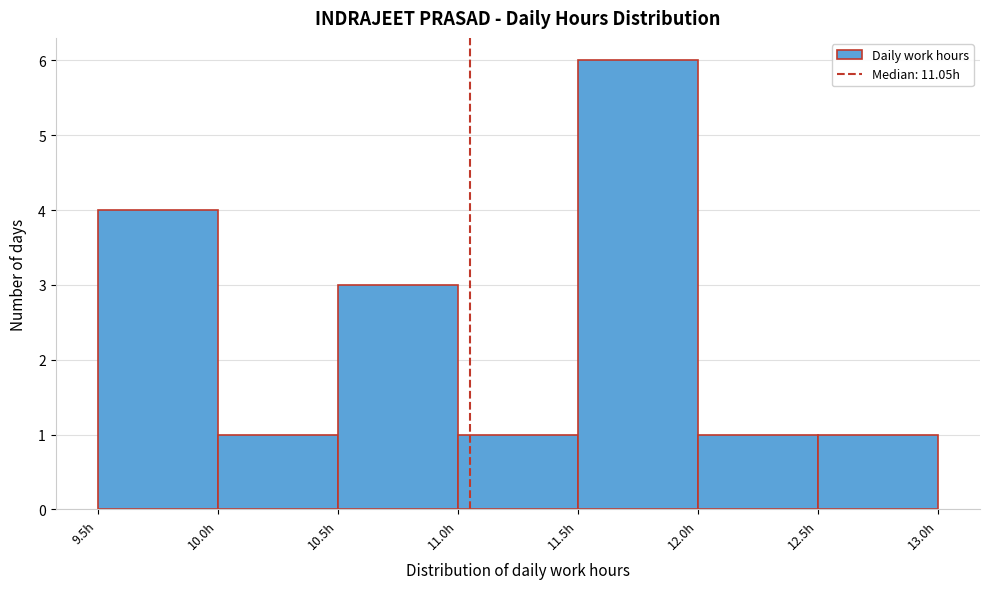

Which range on the x-axis has the tallest bar?

11.5 to 12.0